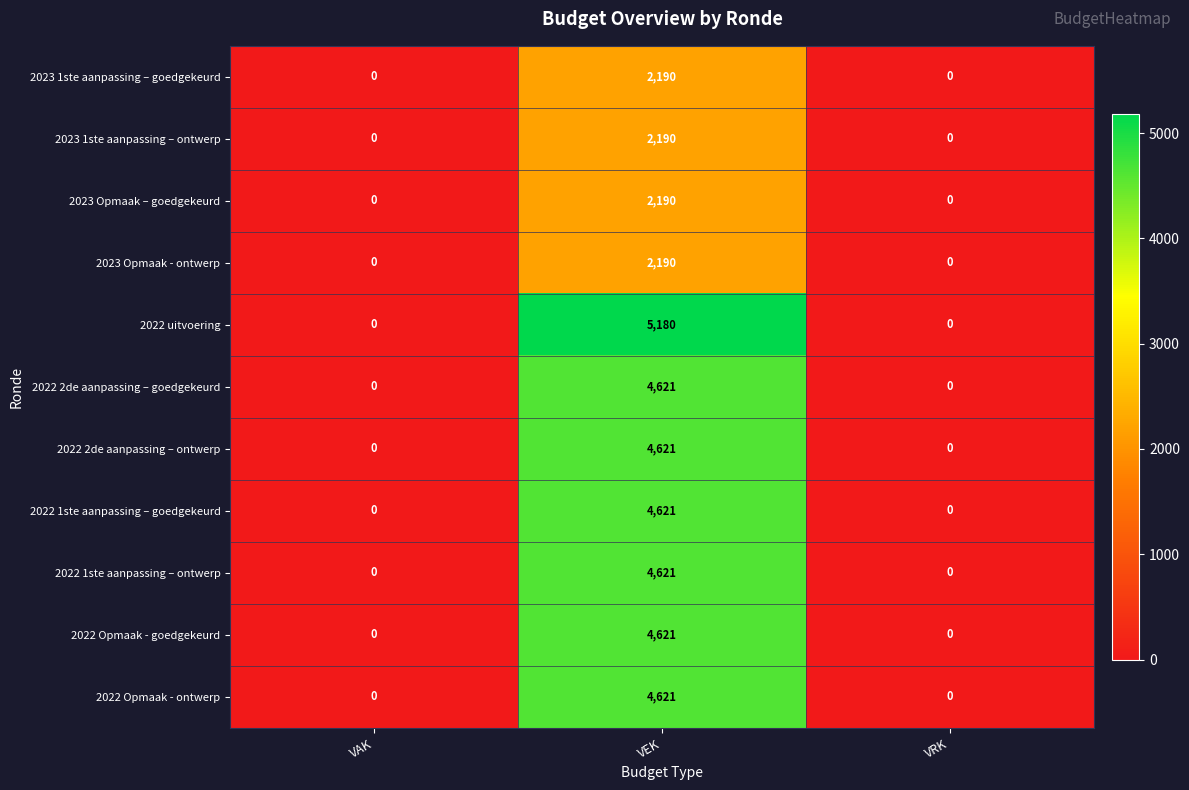

What is the maximum value for 2023 1ste aanpassing – ontwerp?

2190